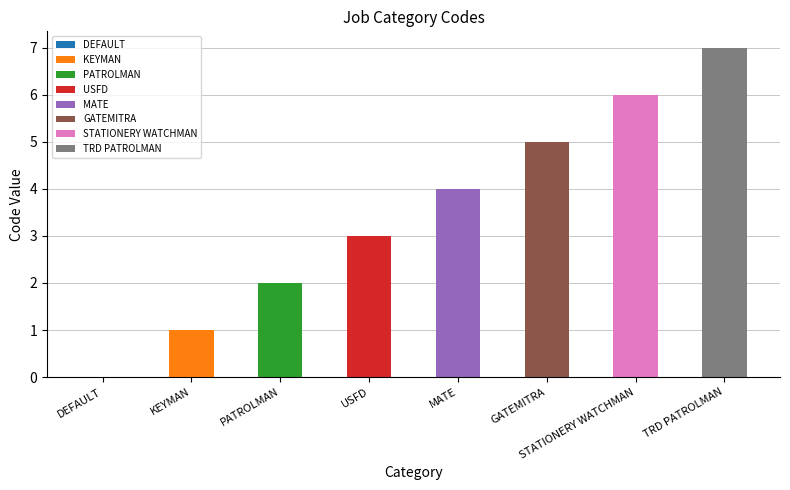

Which category has the lowest value across all series?

DEFAULT